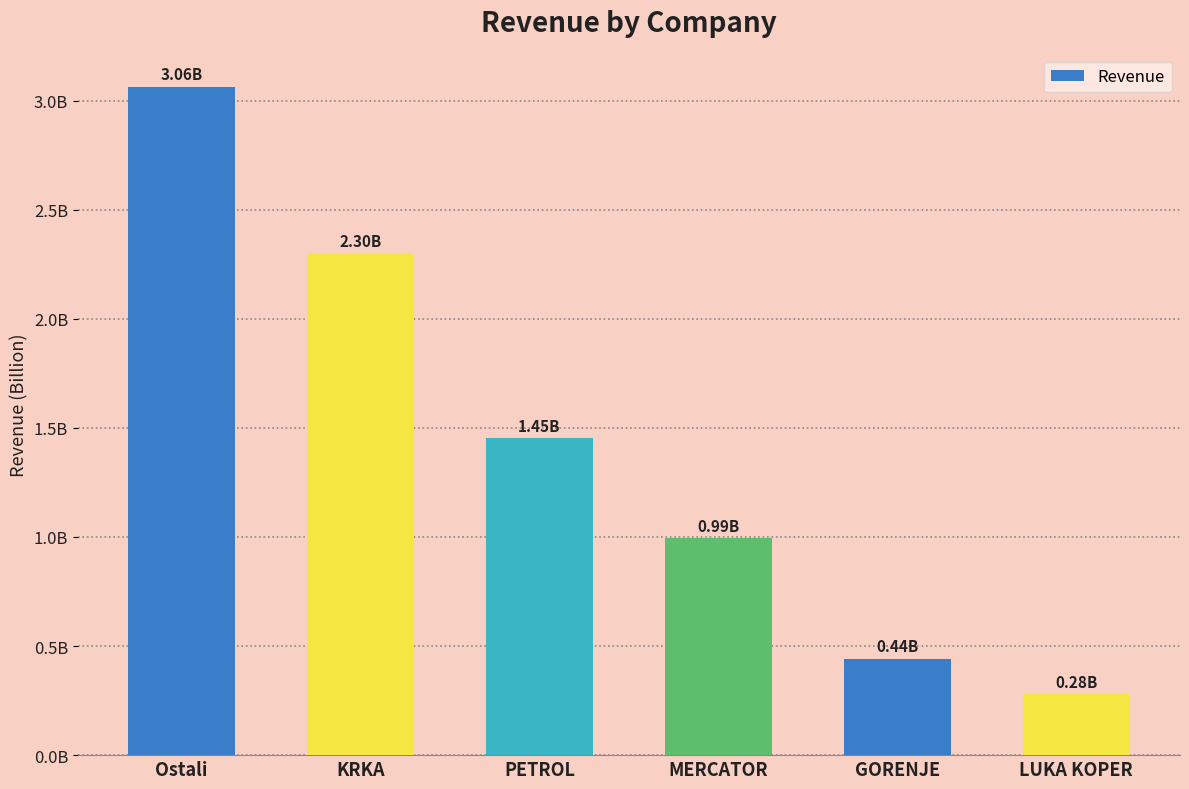

What is the greatest value displayed?

3063818566.7